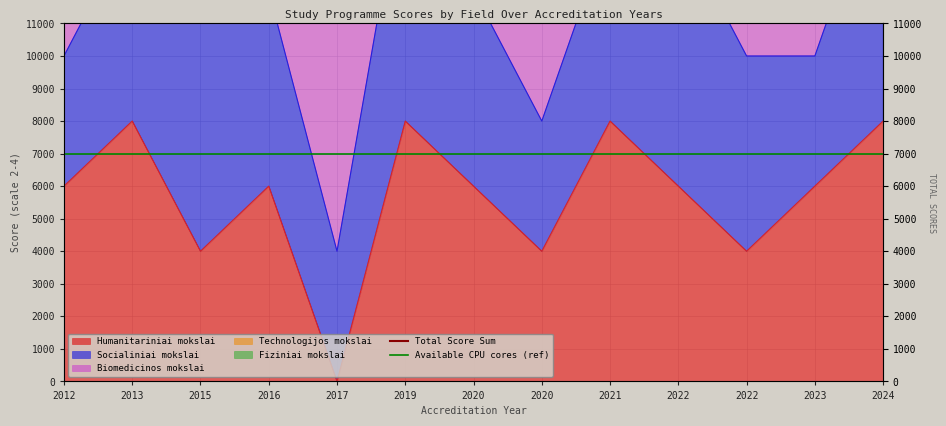

Read the Total Score Sum value at 2024.

30000